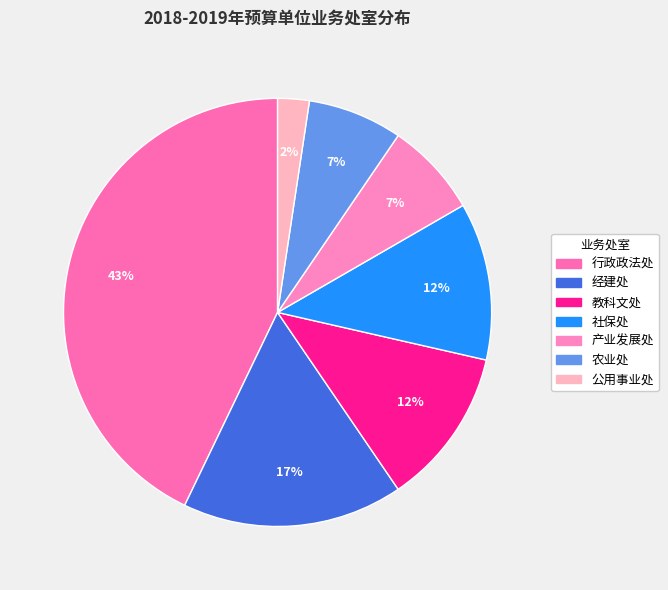

Does 产业发展处 account for over 50% of the chart?

No